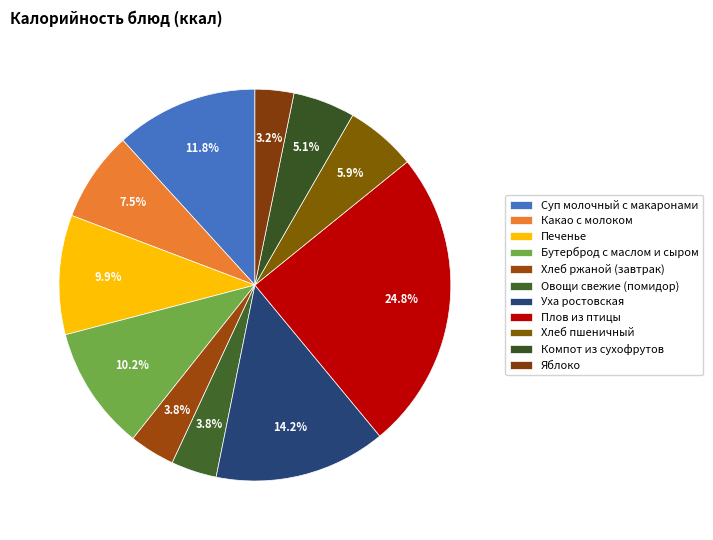

How many segments does this pie chart have?

11